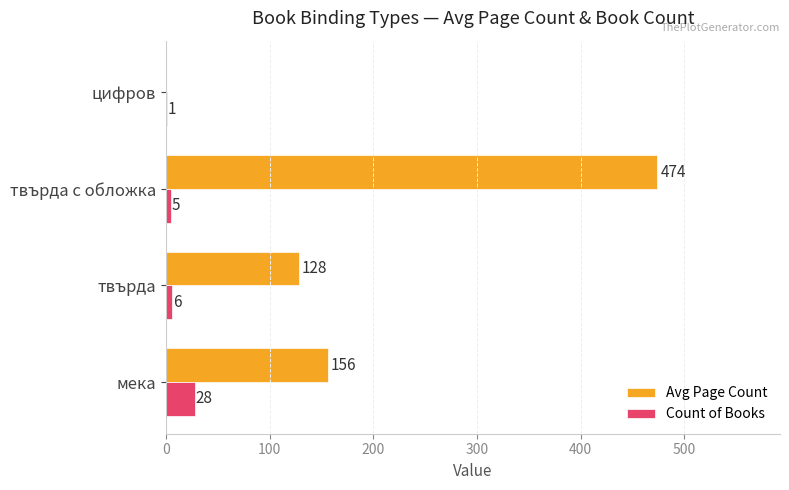

Between мека and твърда, which series saw the biggest shift?

Avg Page Count